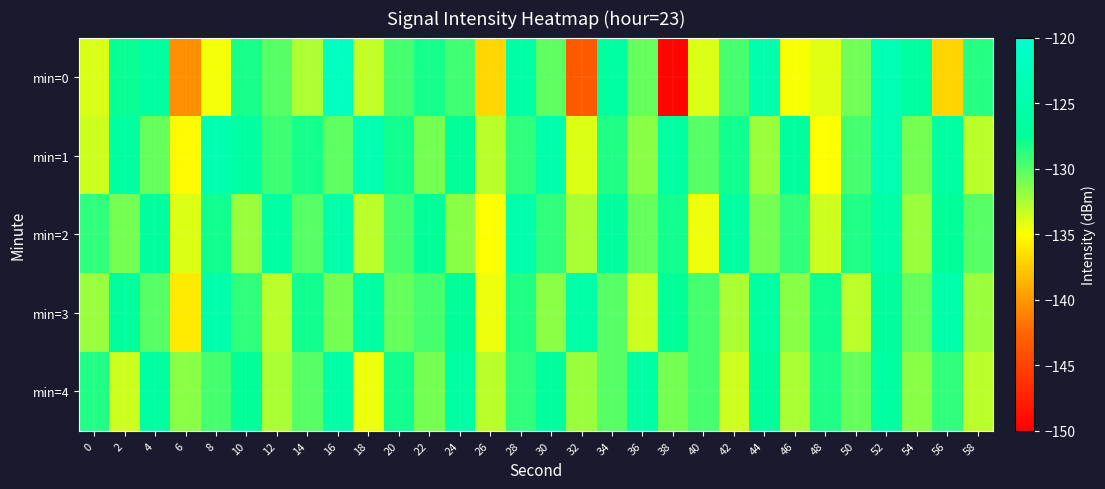

At 32, list the series in order from smallest to largest.

min=0, min=1, min=2, min=4, min=3